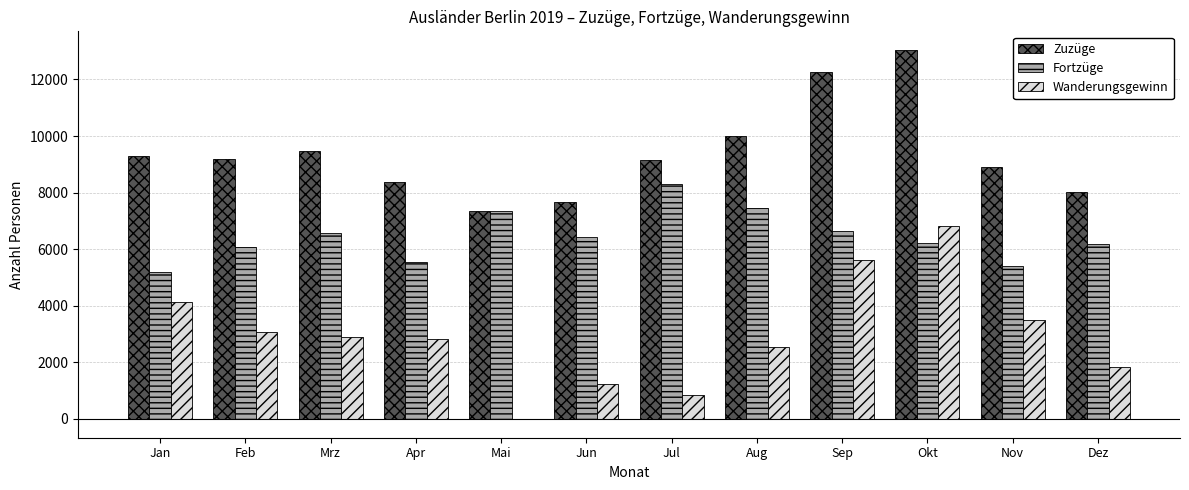

Is it true that Fortzüge equals 9900 at Apr?

False